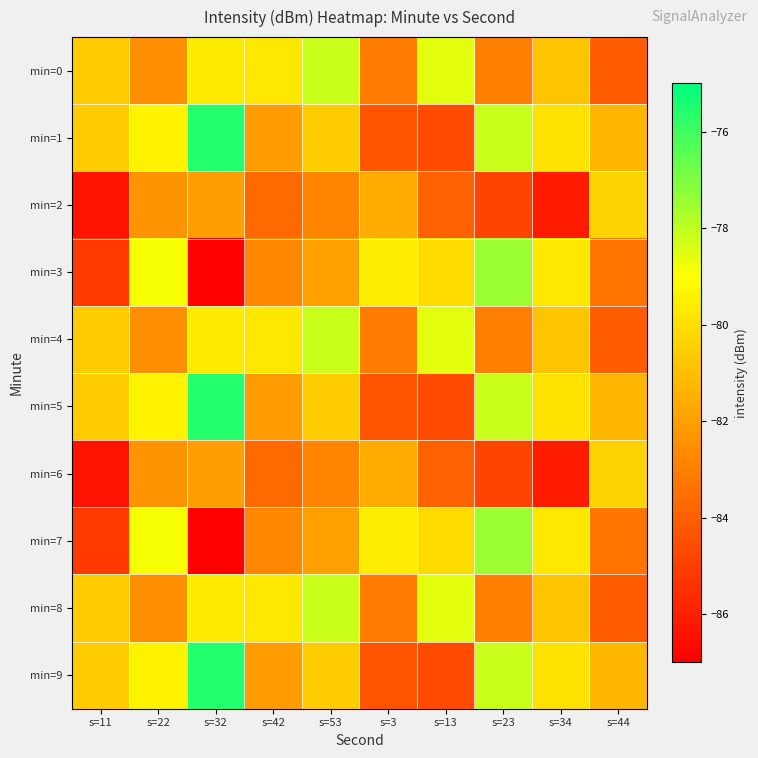

Reading right to left, what are all the values shown in this chart?

min=0: s=44=-84.1	s=34=-80.8	s=23=-83.0	s=13=-78.6	s=3=-83.1	s=53=-78.2	s=42=-79.7	s=32=-79.6	s=22=-82.5	s=11=-80.6
min=1: s=44=-81.2	s=34=-79.9	s=23=-78.2	s=13=-84.6	s=3=-84.3	s=53=-80.6	s=42=-82.0	s=32=-75.6	s=22=-79.4	s=11=-80.6
min=2: s=44=-80.4	s=34=-86.1	s=23=-84.9	s=13=-83.9	s=3=-81.7	s=53=-82.8	s=42=-83.7	s=32=-82.0	s=22=-82.4	s=11=-86.4
min=3: s=44=-83.3	s=34=-79.7	s=23=-77.5	s=13=-80.1	s=3=-79.6	s=53=-82.0	s=42=-82.7	s=32=-87.0	s=22=-78.9	s=11=-85.2
min=4: s=44=-84.1	s=34=-80.8	s=23=-83.0	s=13=-78.6	s=3=-83.1	s=53=-78.2	s=42=-79.7	s=32=-79.6	s=22=-82.5	s=11=-80.6
min=5: s=44=-81.2	s=34=-79.9	s=23=-78.2	s=13=-84.6	s=3=-84.3	s=53=-80.6	s=42=-82.0	s=32=-75.6	s=22=-79.4	s=11=-80.6
min=6: s=44=-80.4	s=34=-86.1	s=23=-84.9	s=13=-83.9	s=3=-81.7	s=53=-82.8	s=42=-83.7	s=32=-82.0	s=22=-82.4	s=11=-86.4
min=7: s=44=-83.3	s=34=-79.7	s=23=-77.5	s=13=-80.1	s=3=-79.6	s=53=-82.0	s=42=-82.7	s=32=-87.0	s=22=-78.9	s=11=-85.2
min=8: s=44=-84.1	s=34=-80.8	s=23=-83.0	s=13=-78.6	s=3=-83.1	s=53=-78.2	s=42=-79.7	s=32=-79.6	s=22=-82.5	s=11=-80.6
min=9: s=44=-81.2	s=34=-79.9	s=23=-78.2	s=13=-84.6	s=3=-84.3	s=53=-80.6	s=42=-82.0	s=32=-75.6	s=22=-79.4	s=11=-80.6